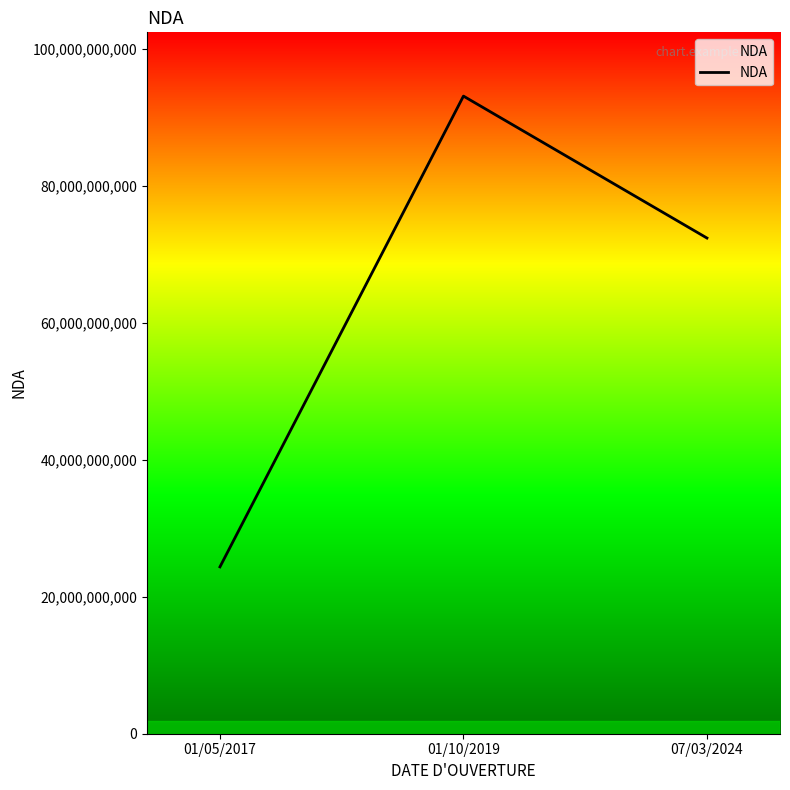

Rank the categories by value from lowest to highest.

01/05/2017, 07/03/2024, 01/10/2019